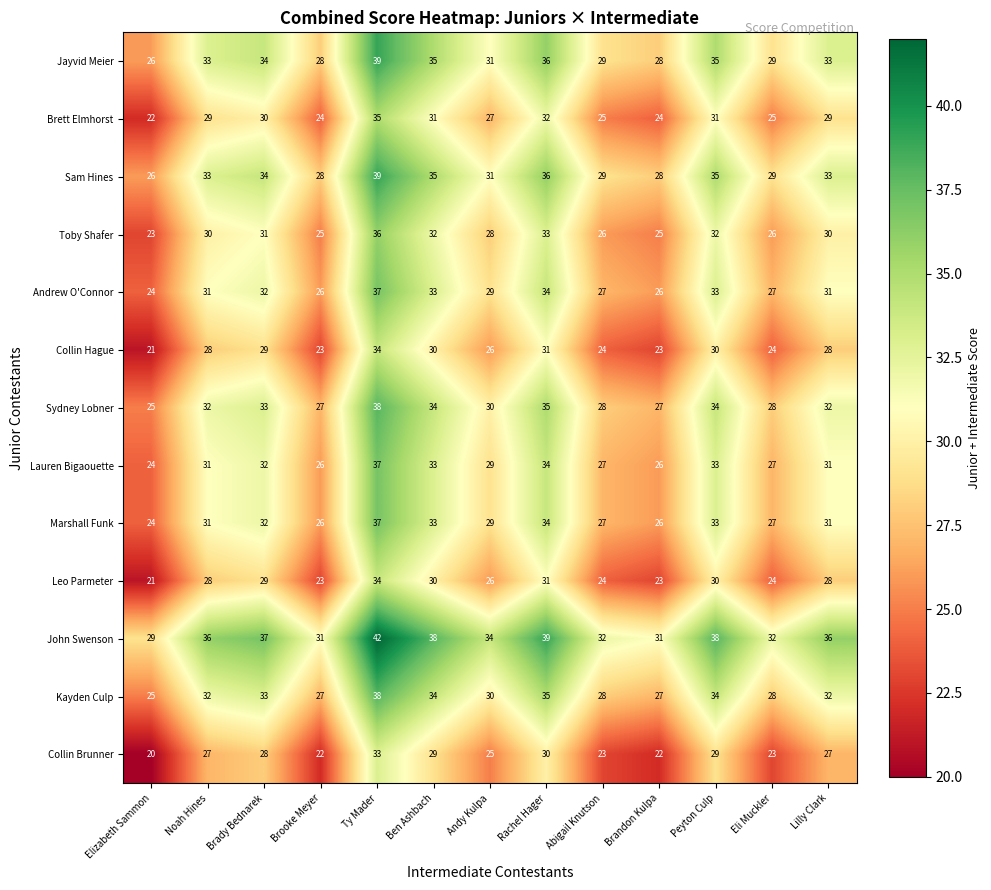

What is the spread (max minus min) of values at Noah Hines?

9